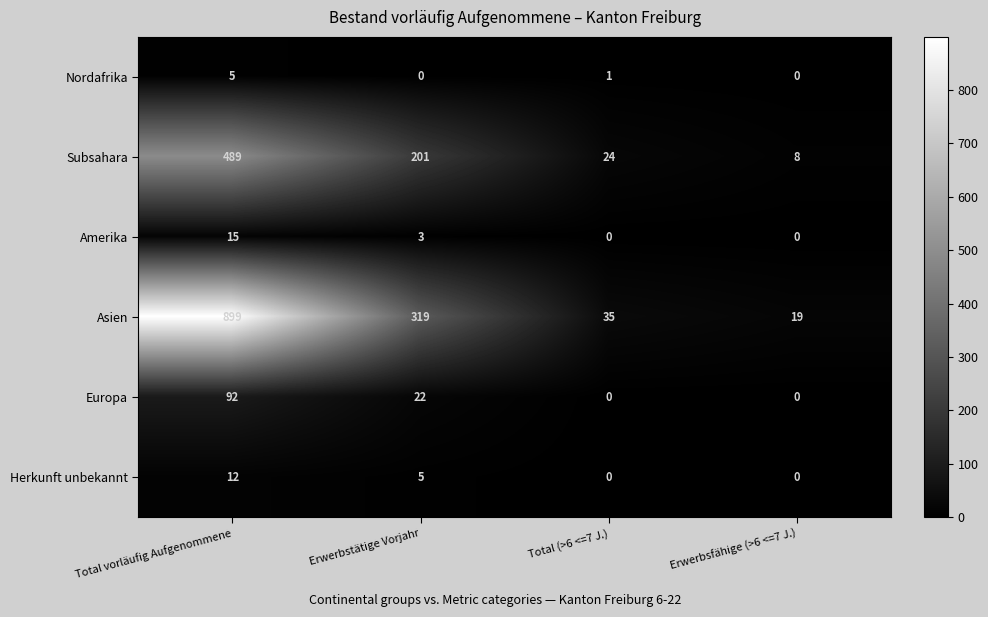

What is the sum of all Amerika values?

18